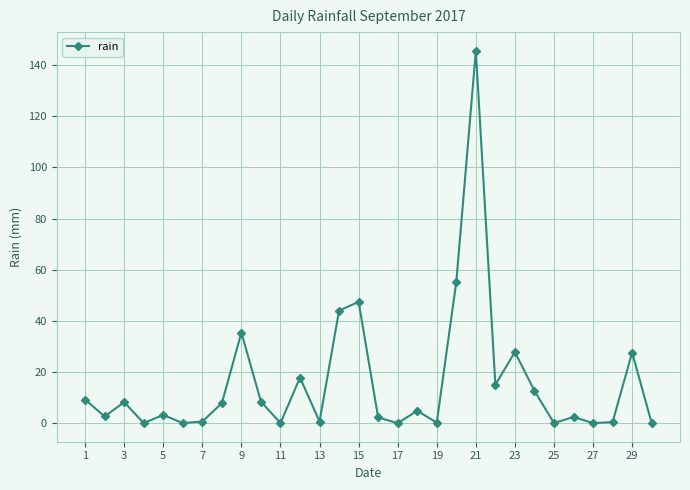

How many points are higher than both their immediate neighbors (excluding endpoints)?

10